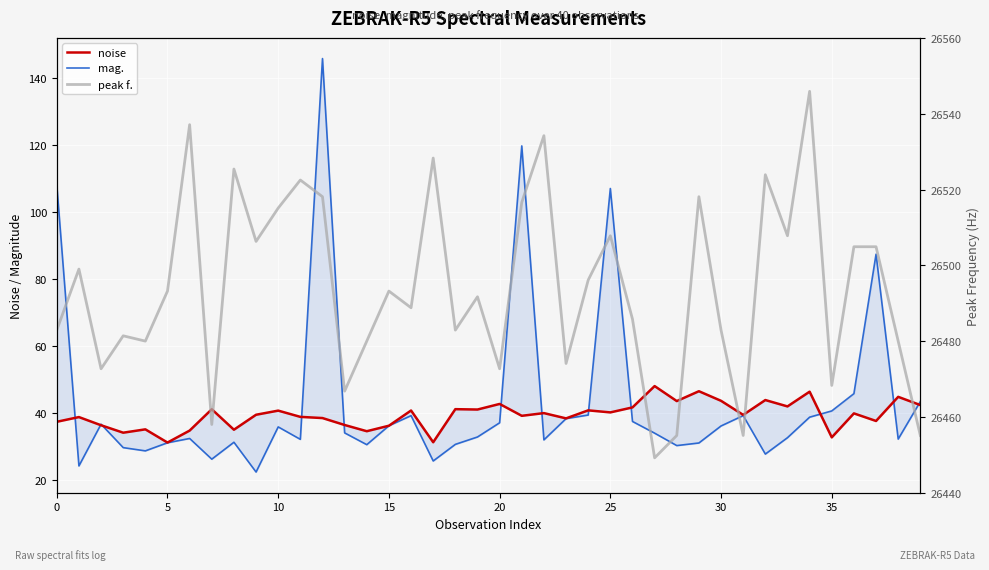

At 29, list the series in order from largest to smallest.

peak f., noise, mag.